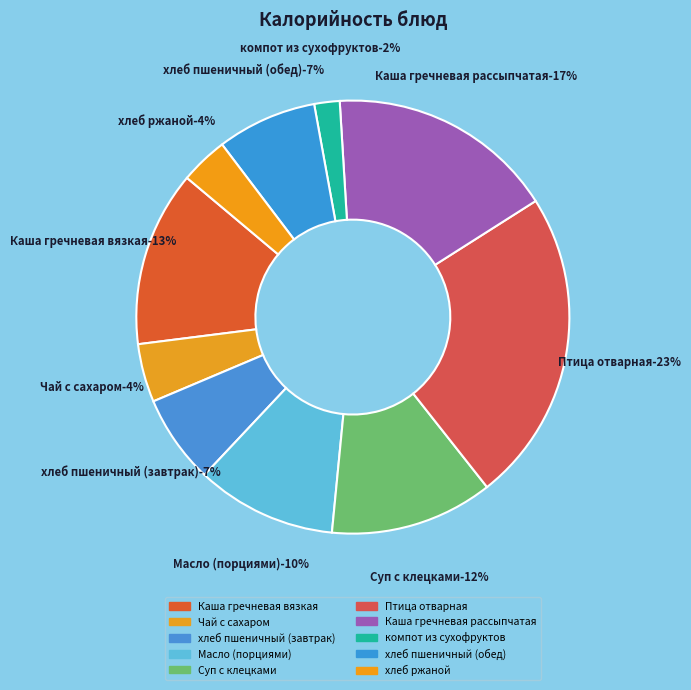

Count the number of slices in the pie.

10